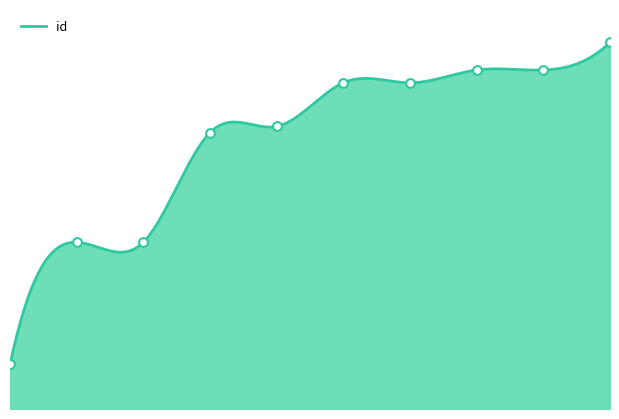

Approximately how many times larger is the value at 3 compared to 5?

0.9